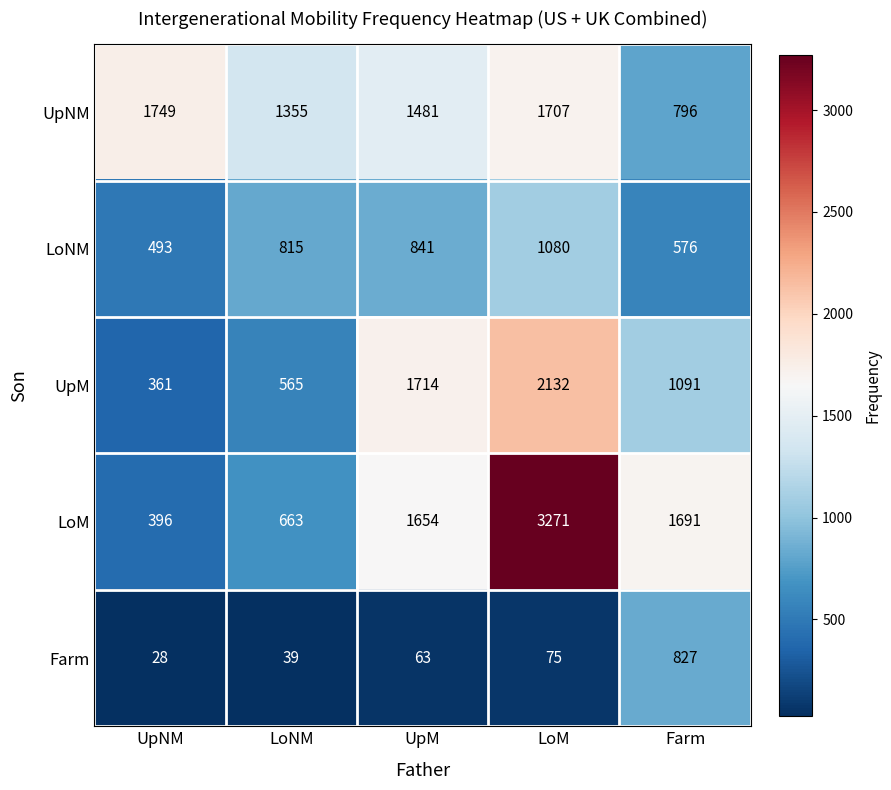

Which series has the largest range (max minus min)?

LoM